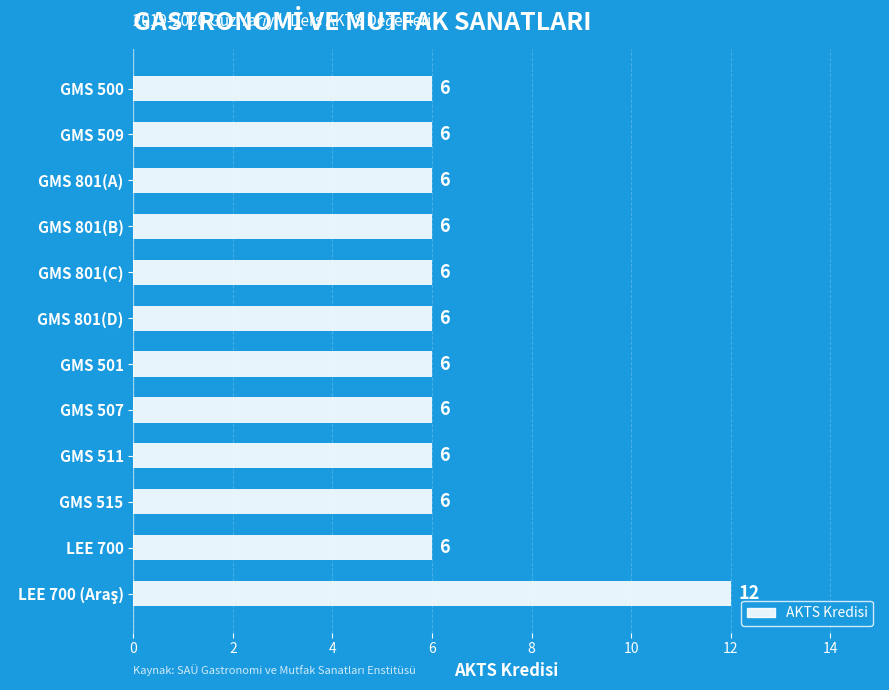

Reading top to bottom, transcribe all the data shown in this chart.

6	6	6	6	6	6	6	6	6	6	6	12